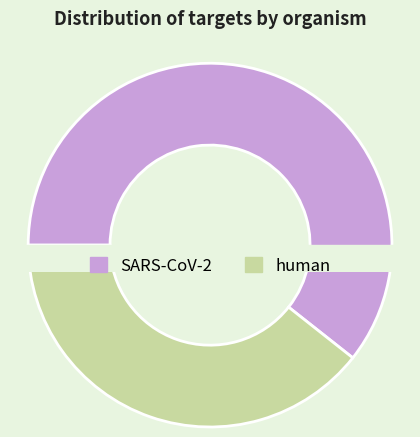

What is the change in value from SARS-CoV-2 to human?

-20